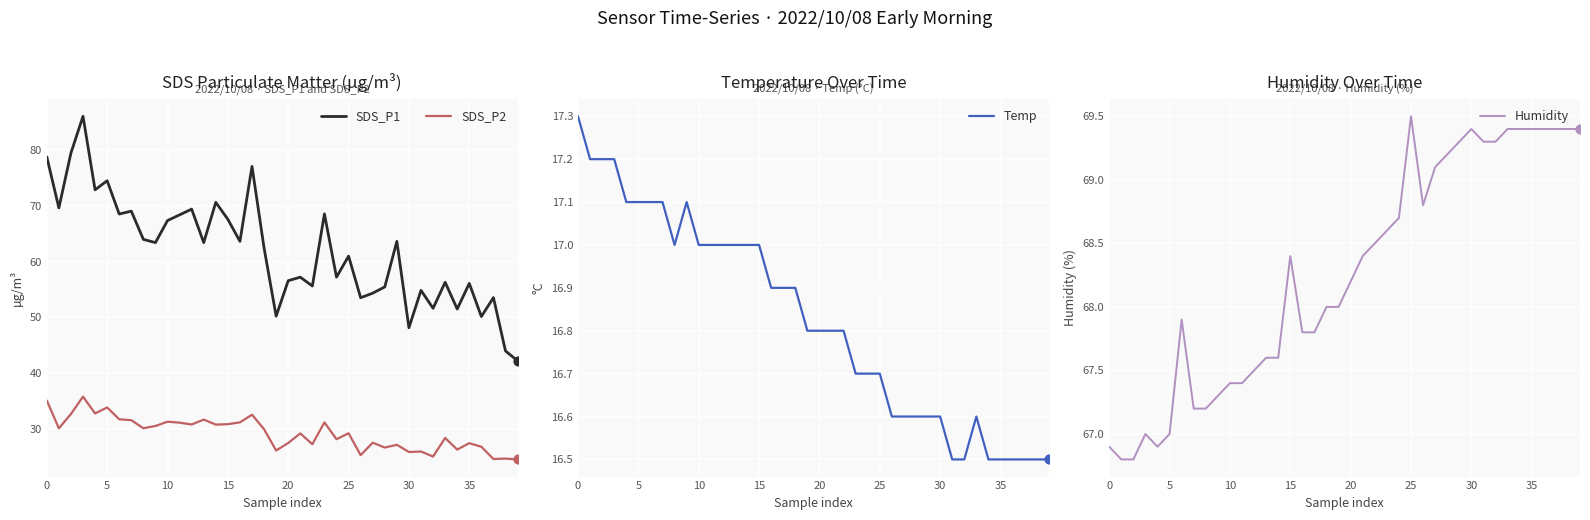

What are all the series names shown in the legend?

SDS_P1, SDS_P2, Temp, Humidity